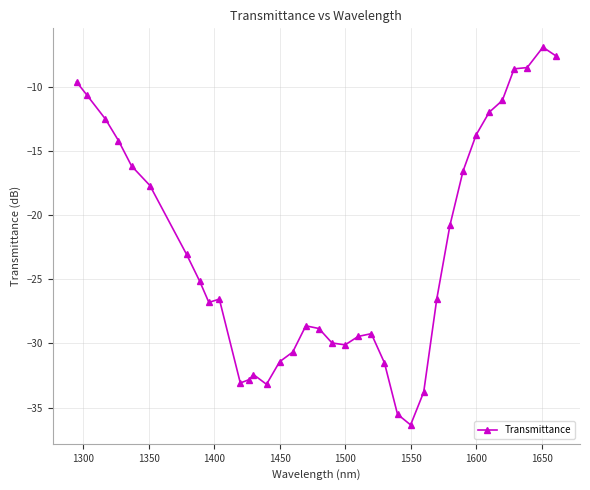

What is the smallest value displayed?

-36.3